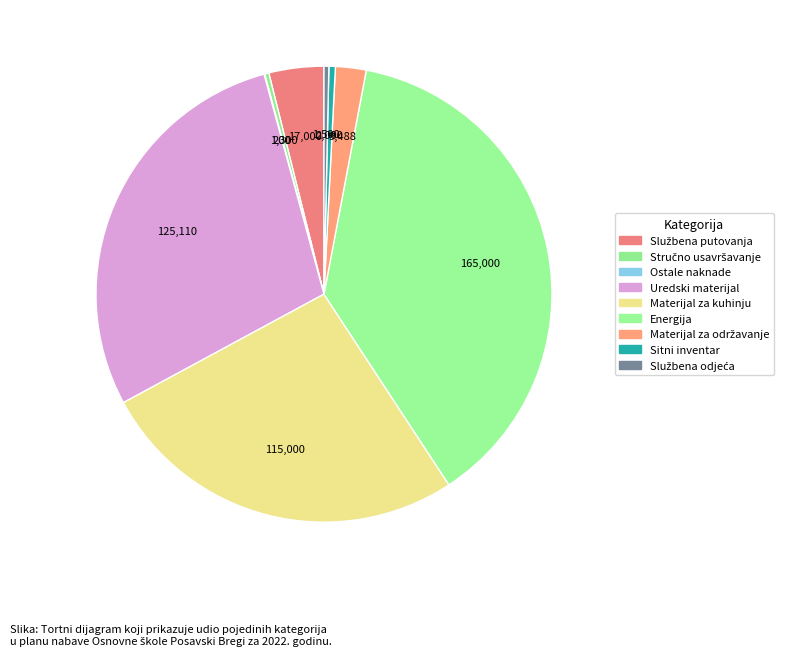

To the nearest percent, what is the difference between the largest and smallest slice percentages?

38%